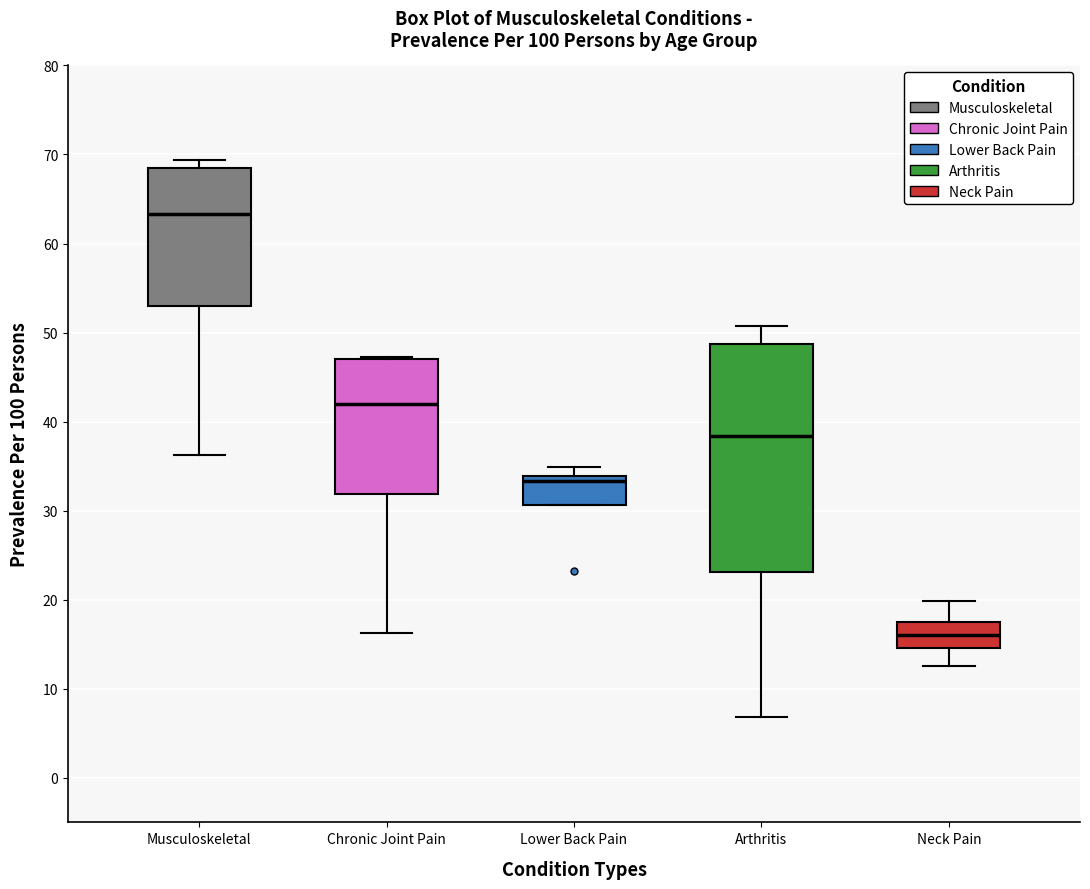

Reading left to right, transcribe this box plot: for each box, give where its median line is, the range the box spans, and where its two whiskers end, as read against the y-axis. The values are not printed on the chart, so give them approximately, as read against the axis.

Musculoskeletal: median 63, box 53 to 69, whiskers 36 to 69 (just above the box's upper edge)
Chronic Joint Pain: median 42, box 32 to 47, whiskers 16 to 47
Lower Back Pain: median 33, box 31 to 34, whiskers 31 to 35
Arthritis: median 38, box 23 to 49, whiskers 7 to 51
Neck Pain: median 16, box 15 to 18, whiskers 13 to 20